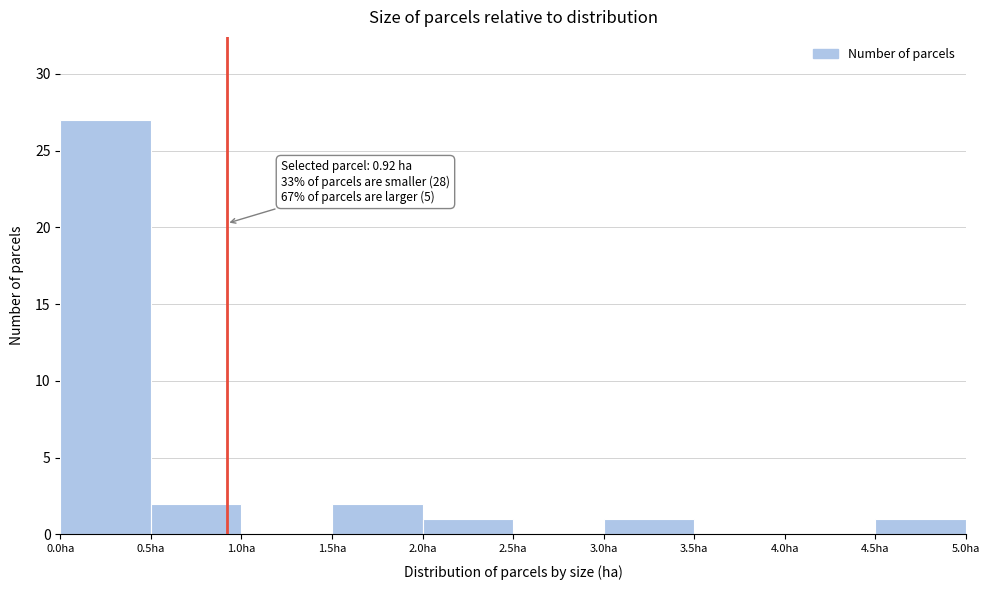

Which range on the x-axis has the tallest bar?

0.0 to 0.5